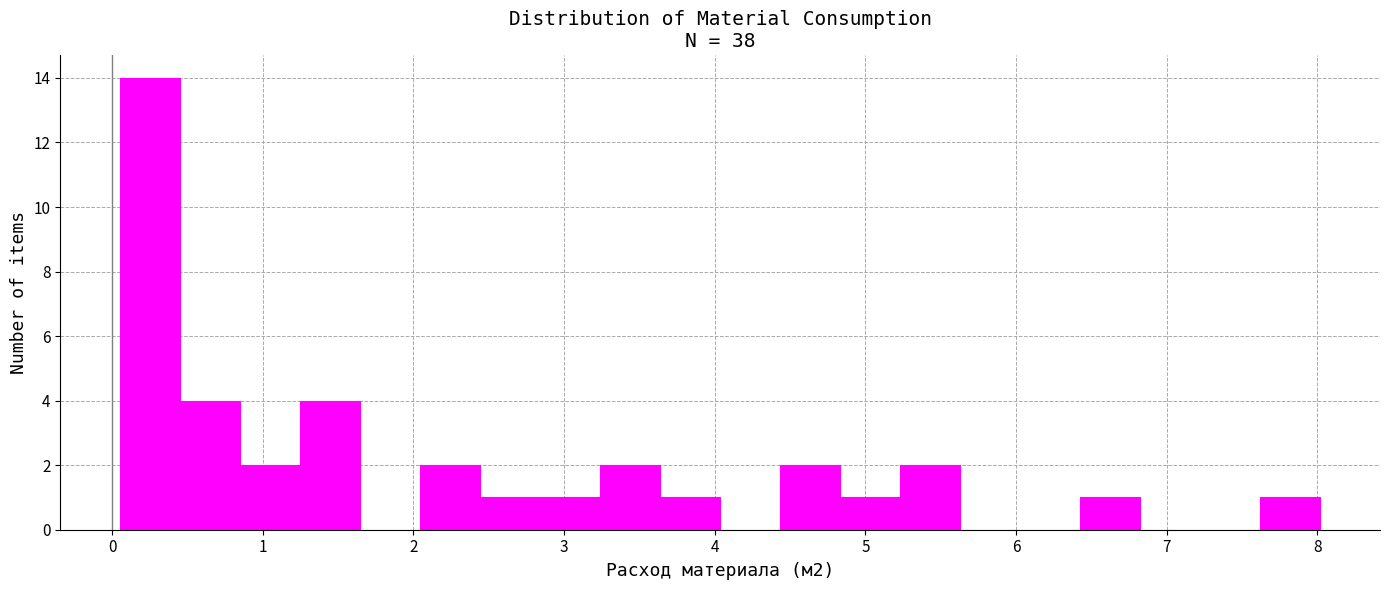

Around what value on the x-axis is the tallest bar? Give the approximate position of its centre, as read against the axis.

0.3